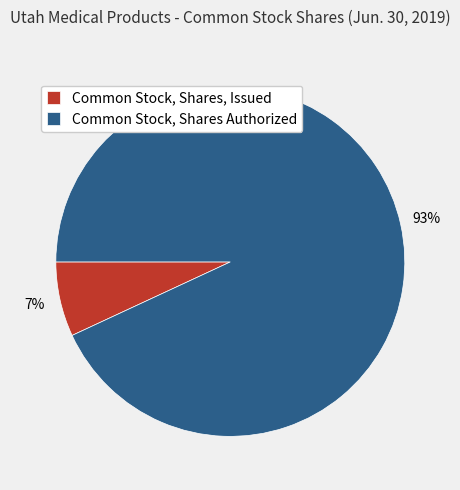

Does Common Stock, Shares Authorized represent more than half of the total?

Yes